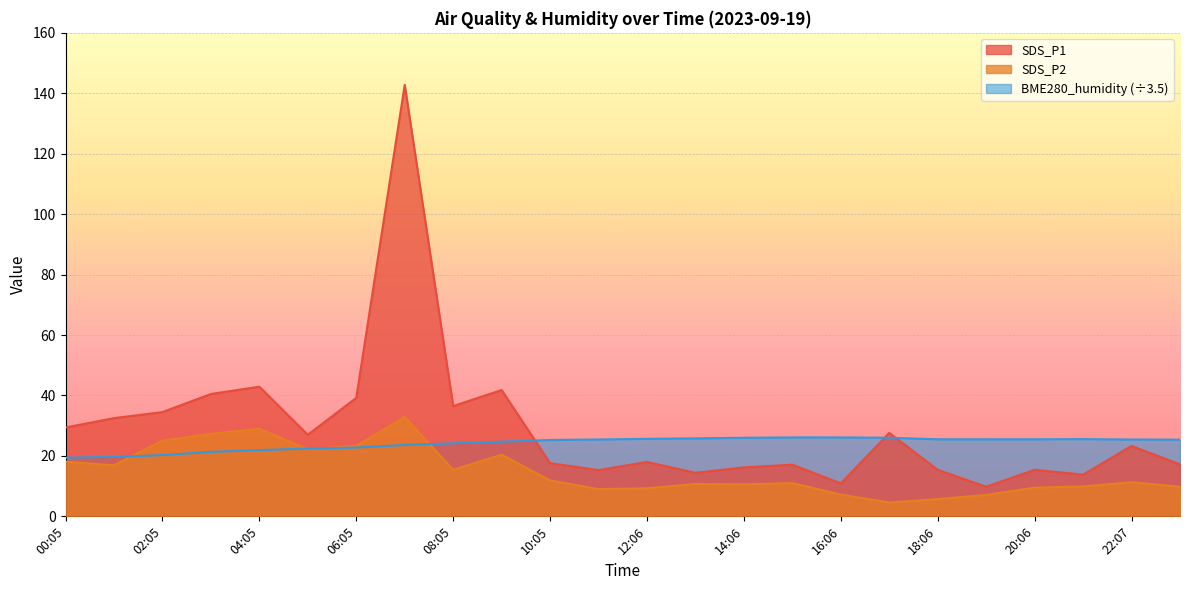

True or false: SDS_P1 and SDS_P2 intersect in this chart.

False